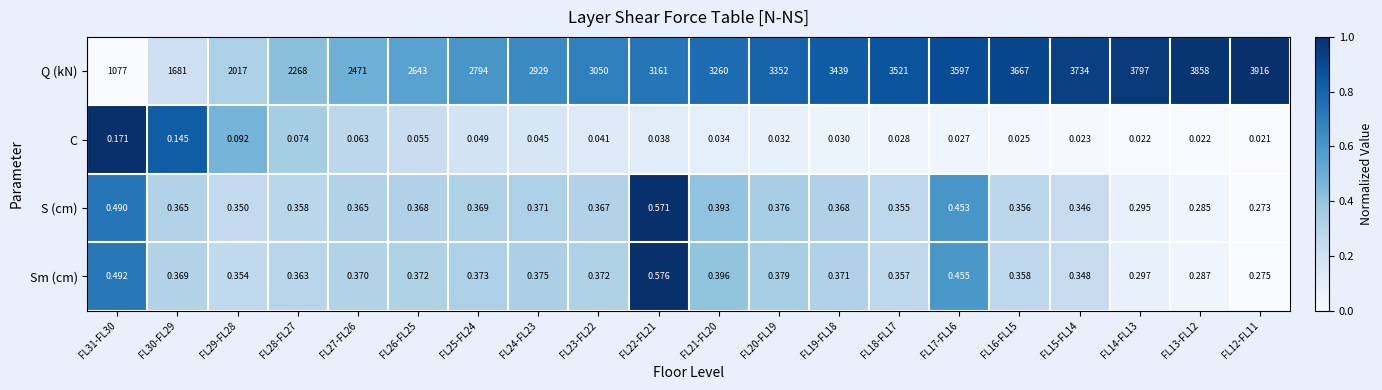

Rank the series at FL13-FL12 from lowest to highest value.

C, S (cm), Sm (cm), Q (kN)